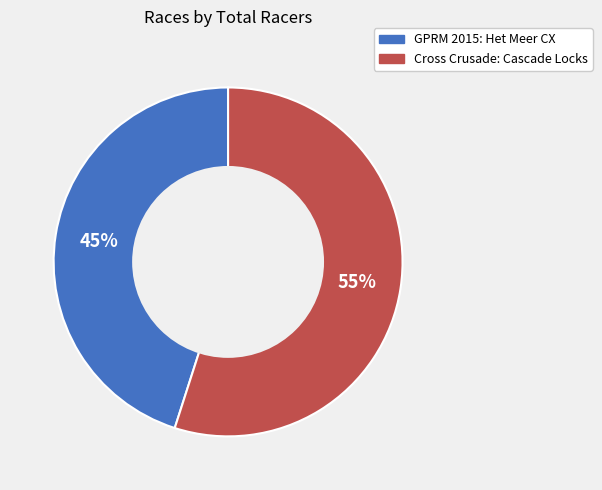

Between Cross Crusade: Cascade Locks and GPRM 2015: Het Meer CX, which is larger?

Cross Crusade: Cascade Locks